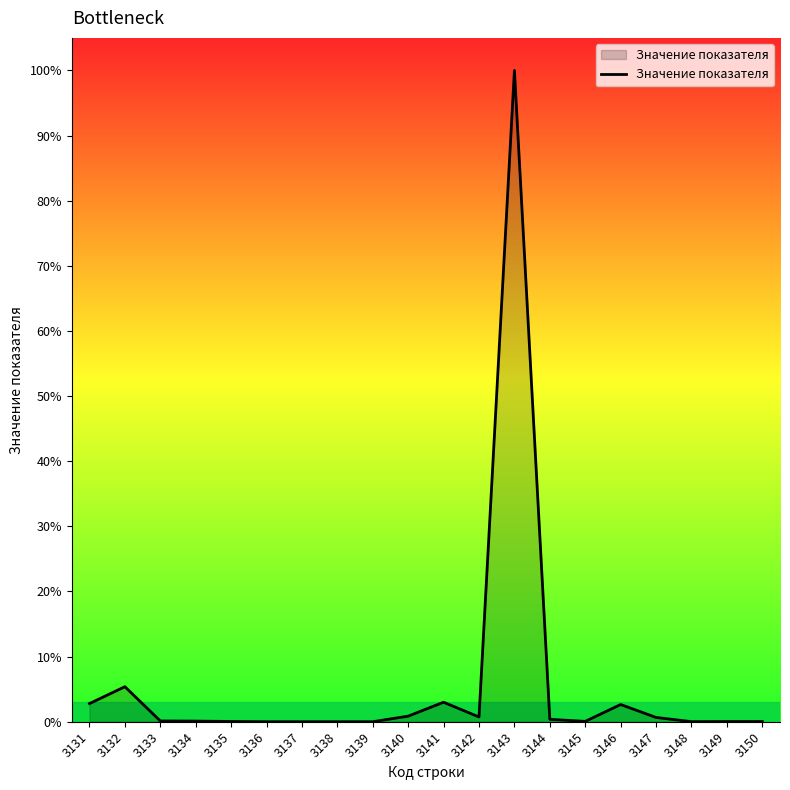

At which category does the data reach its first local valley?

3142